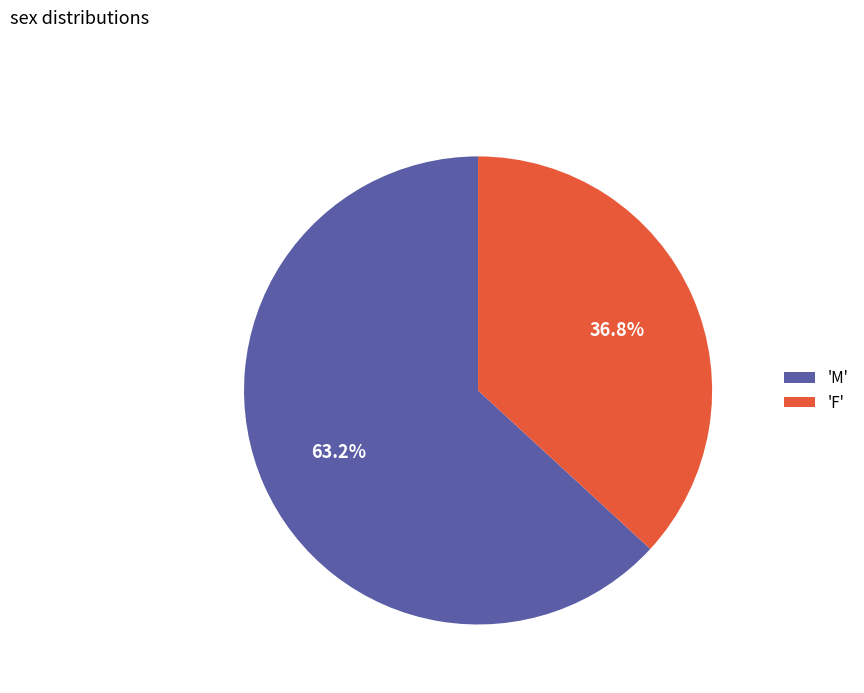

Do 'F' and 'M' together represent more than half of the pie?

Yes